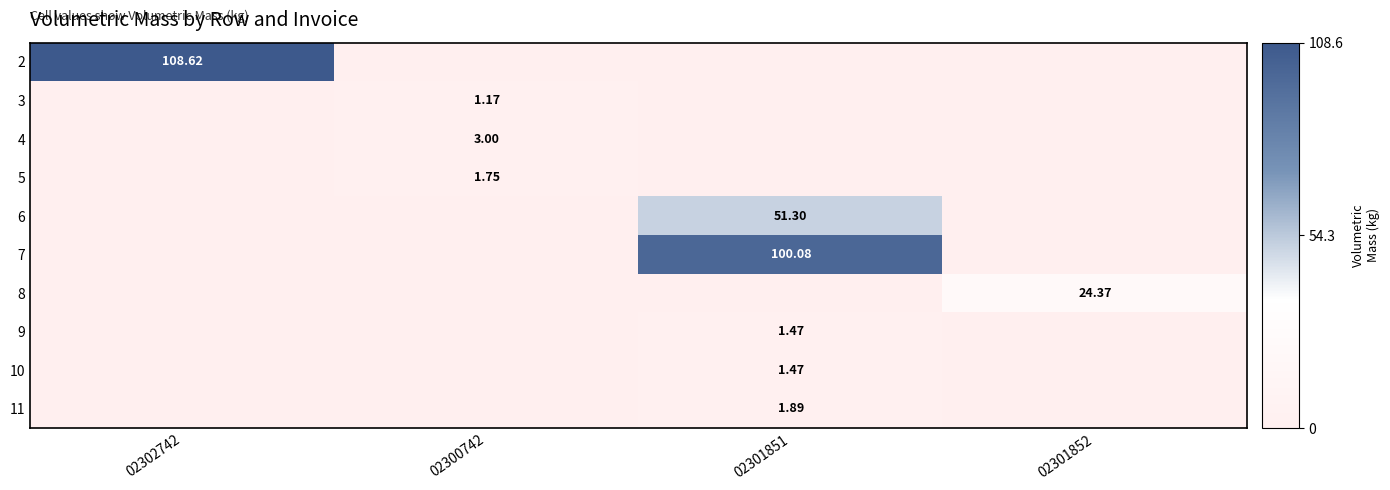

The 6 series shows 0.0 at 02302742. True or false?

True